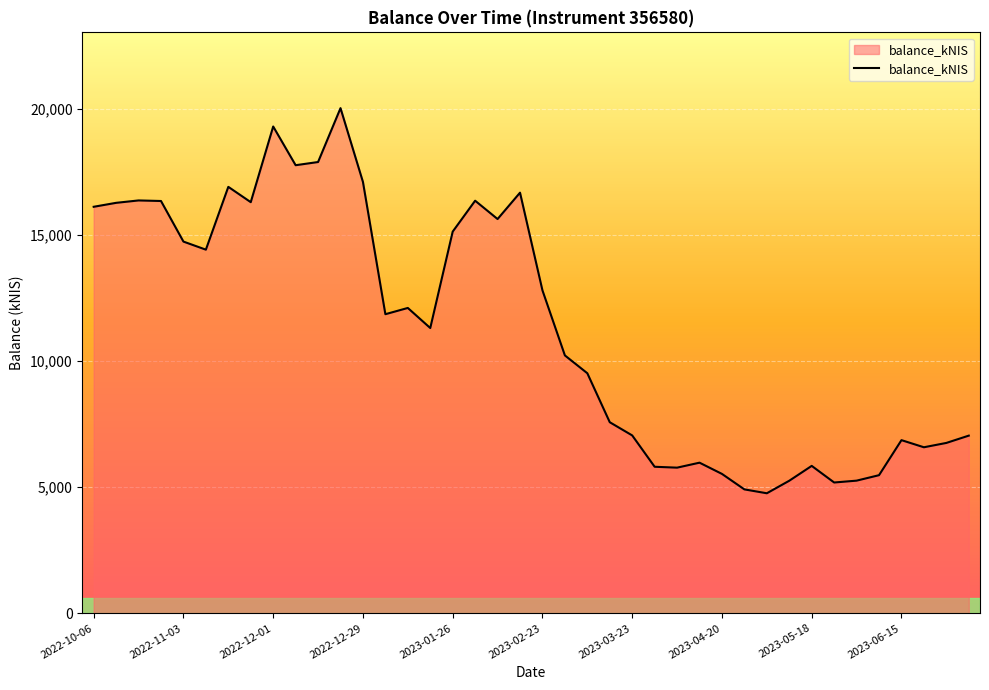

How many lines are shown in the chart?

1